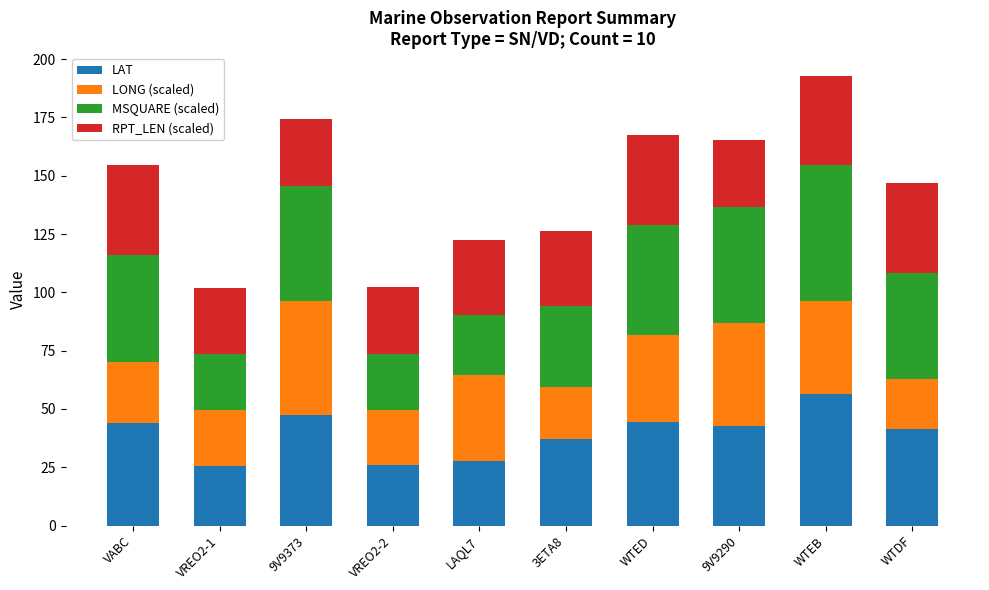

What are all the series names shown in the legend?

LAT, LONG (scaled), MSQUARE (scaled), RPT_LEN (scaled)